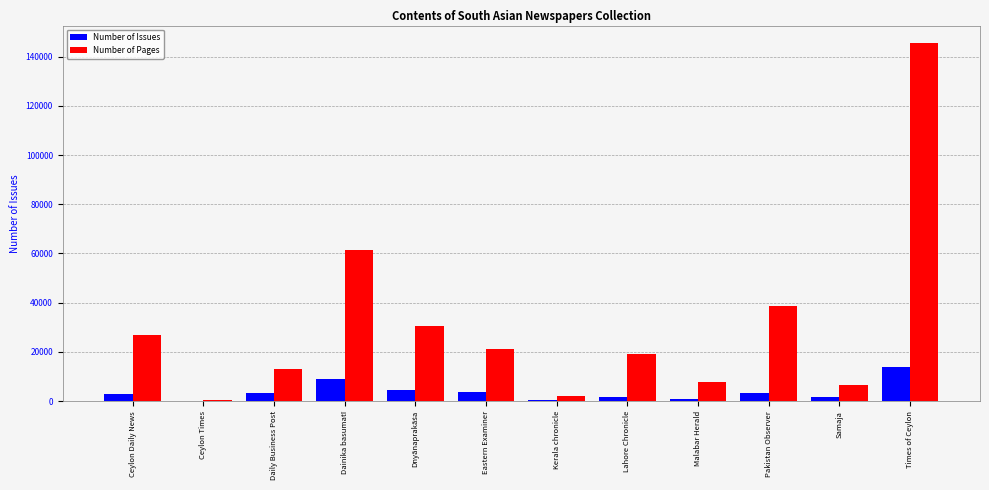

Which series changed the most between Ceylon Times and Eastern Examiner?

Number of Pages